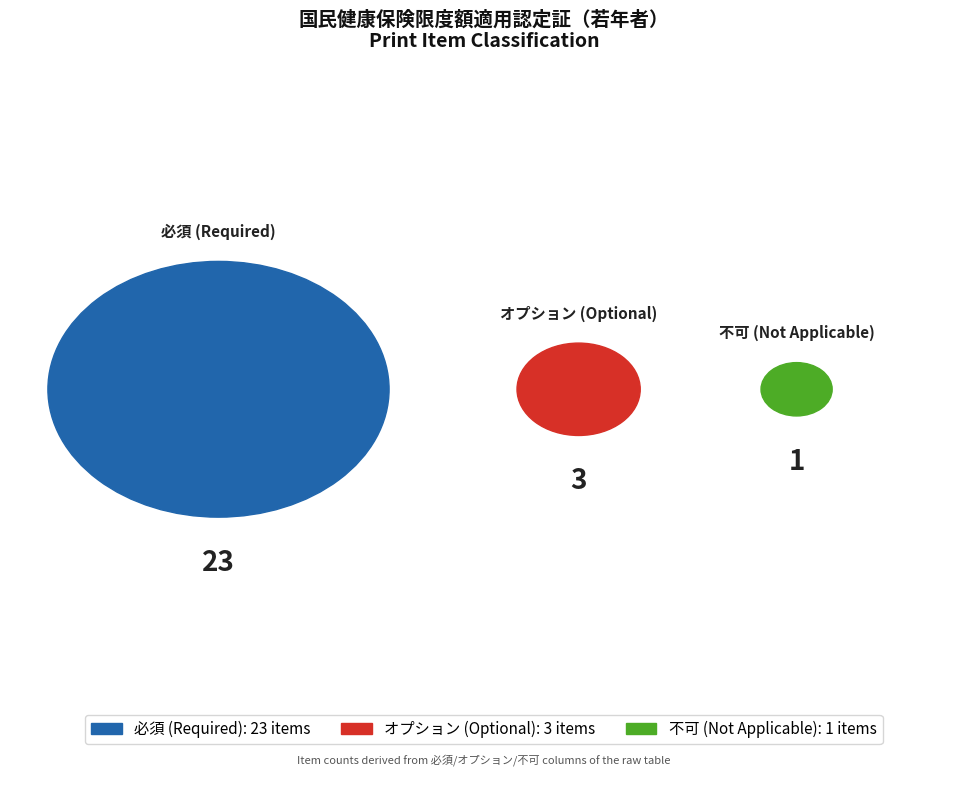

What percentage is the 必須 slice, to the nearest percent?

85%